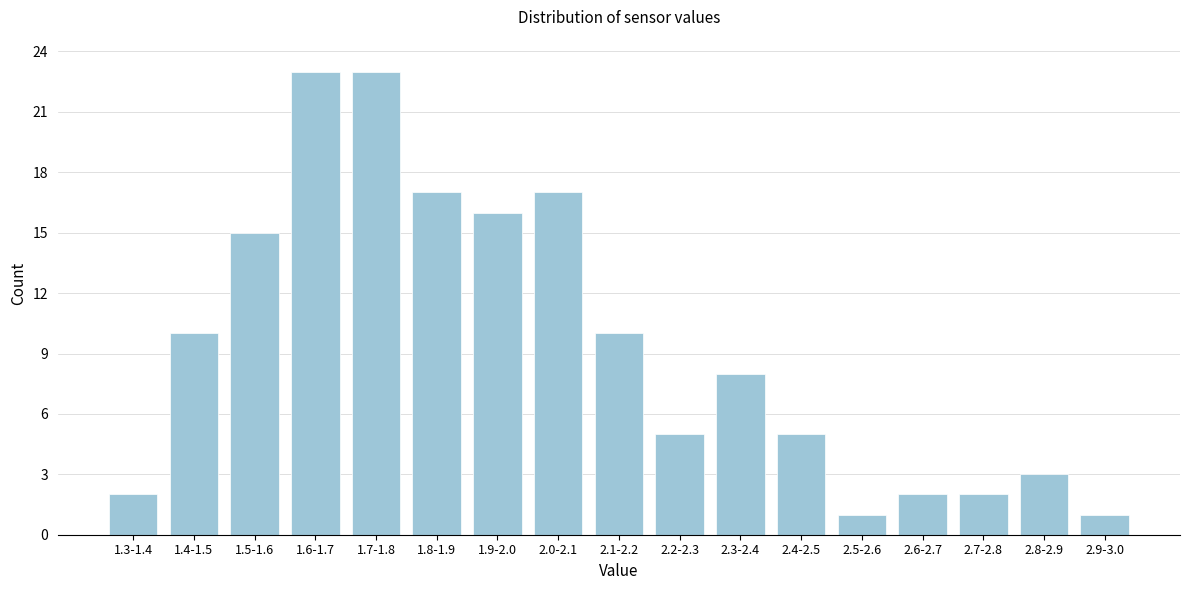

Reading left to right, list all the values displayed in this chart.

2	10	15	23	23	17	16	17	10	5	8	5	1	2	2	3	1